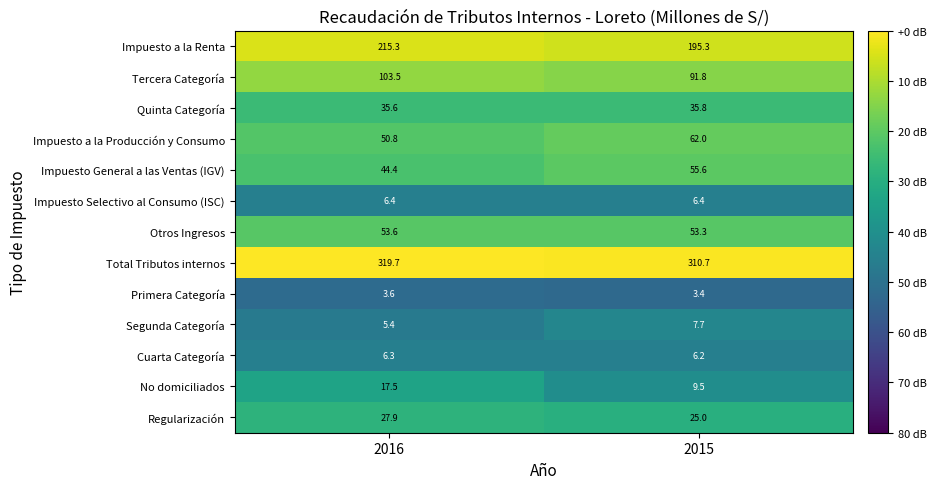

What is the difference between the maximum and minimum values in the Impuesto a la Renta series?

20.0